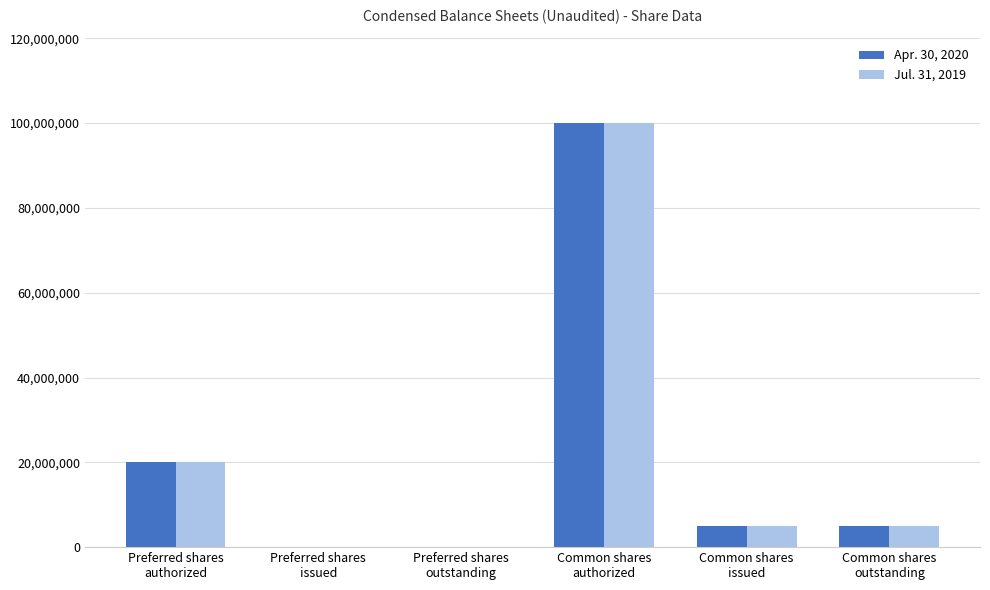

At which label does Jul. 31, 2019 reach its peak?

Common shares
authorized